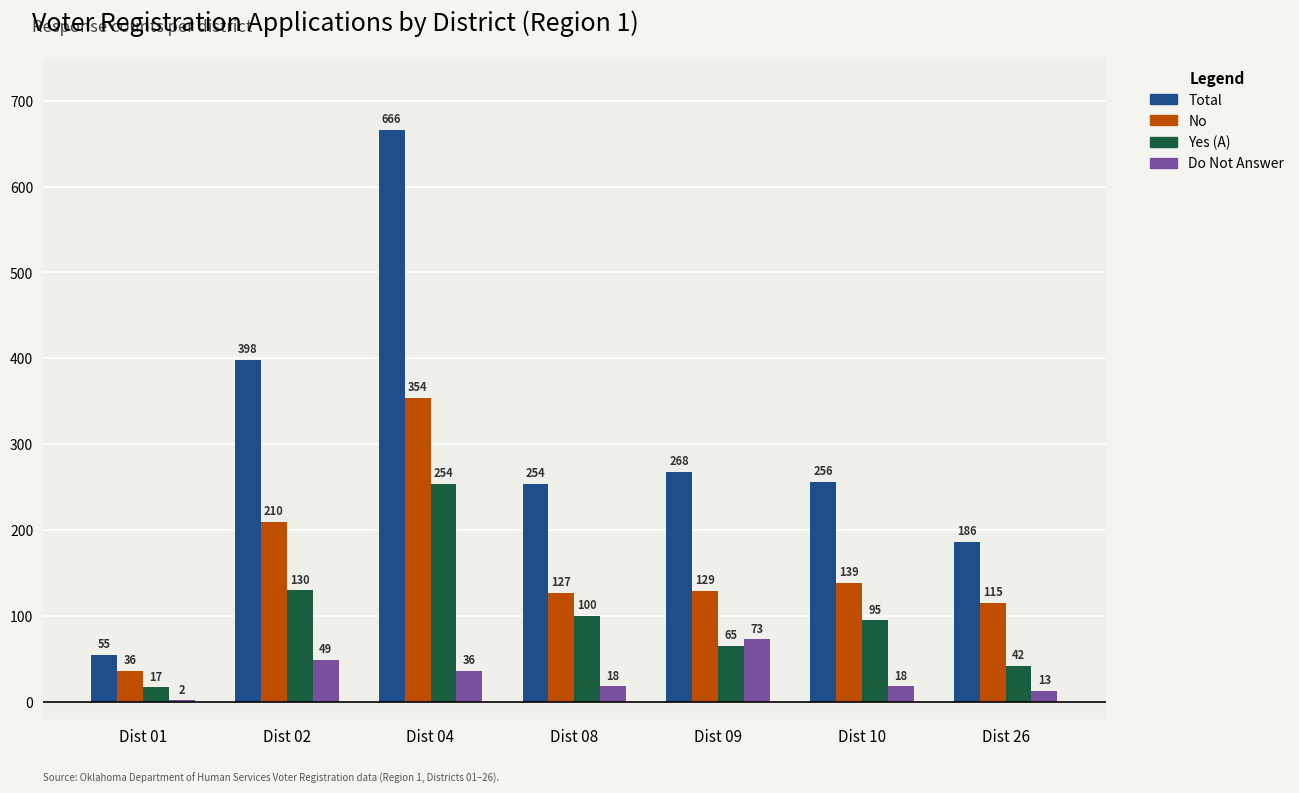

What is the sum of all Total values?

2083